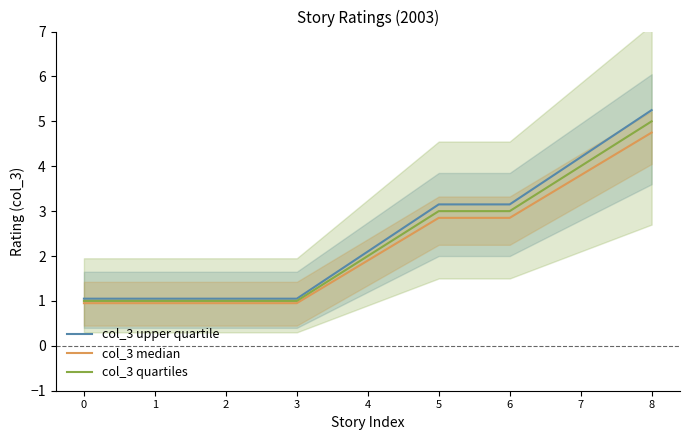

Does the chart have visible grid lines?

No